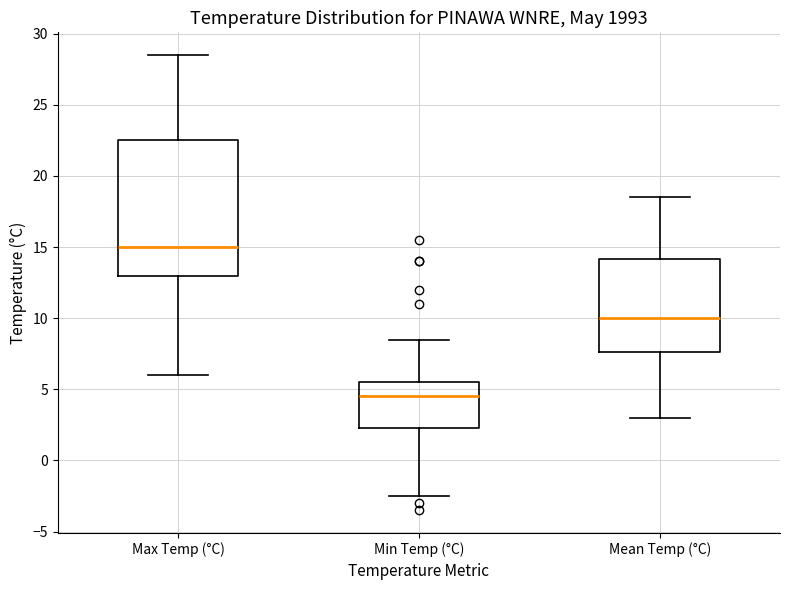

Where does the upper whisker of the box for Min Temp (°C) end on the y-axis? The values are not printed on the chart, so give them approximately, as read against the axis.

8.5